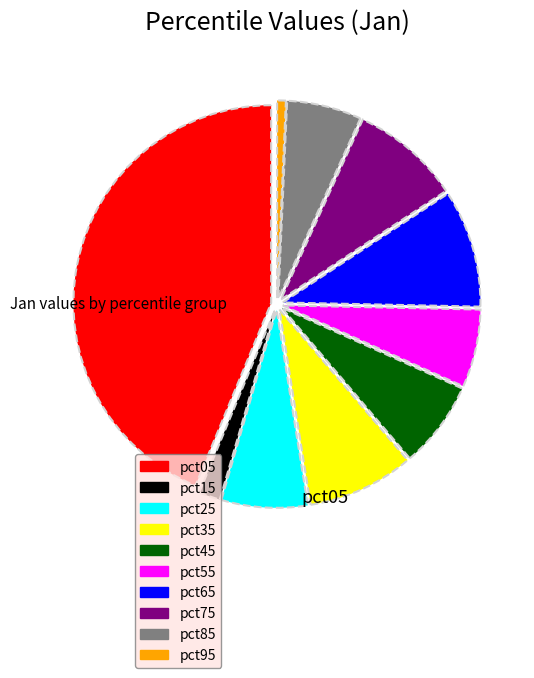

Which slice is the smallest?

pct95